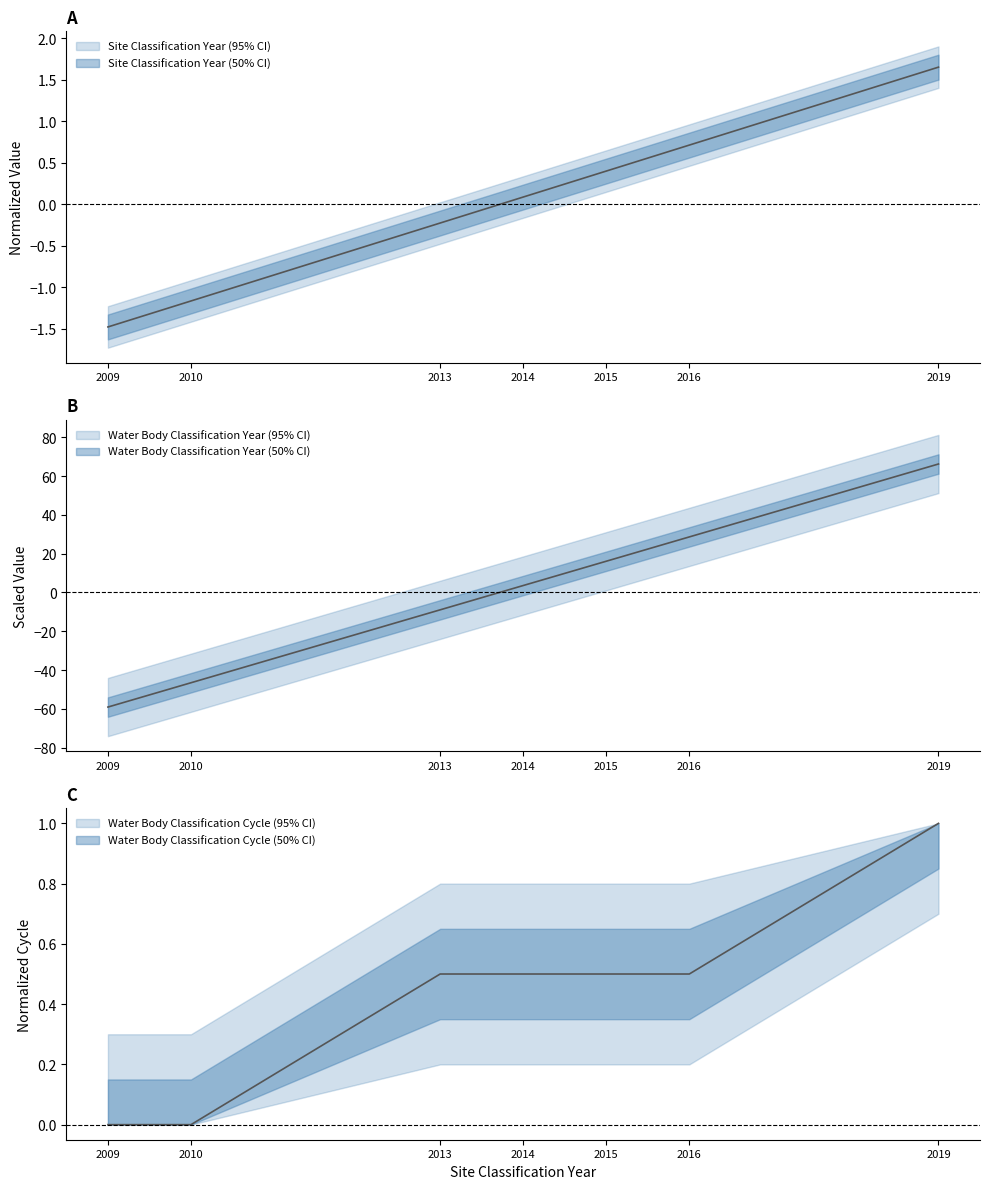

Where does the Site Classification Year series first go above 0?

2014